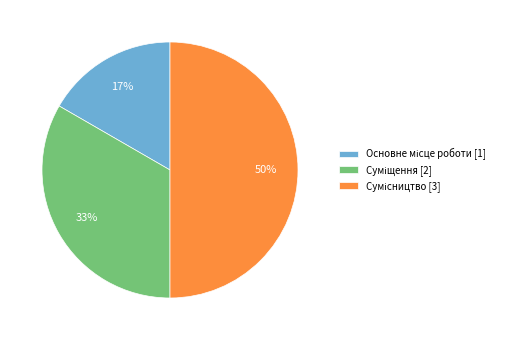

To the nearest percent, what is the average slice percentage?

33%